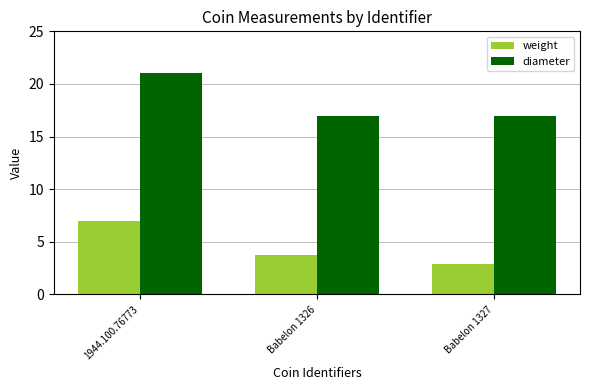

Rank the categories by weight value from lowest to highest.

Babelon 1327, Babelon 1326, 1944.100.76773